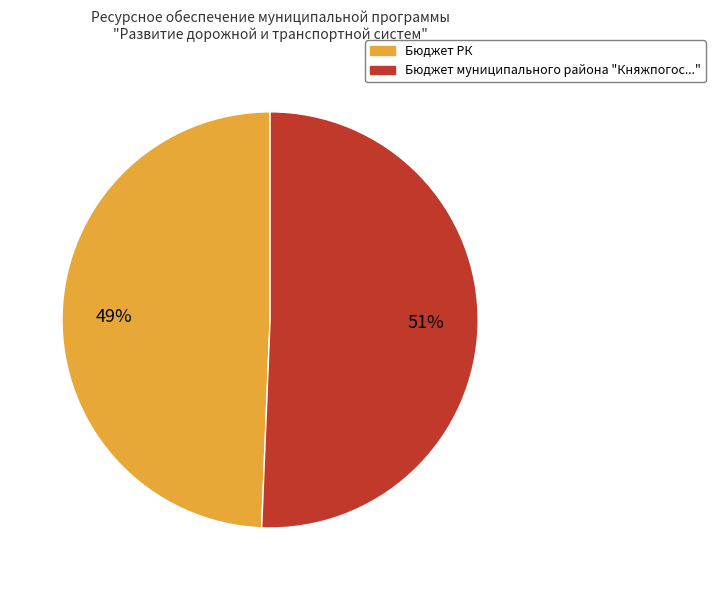

To the nearest percent, what is the average slice percentage?

50%